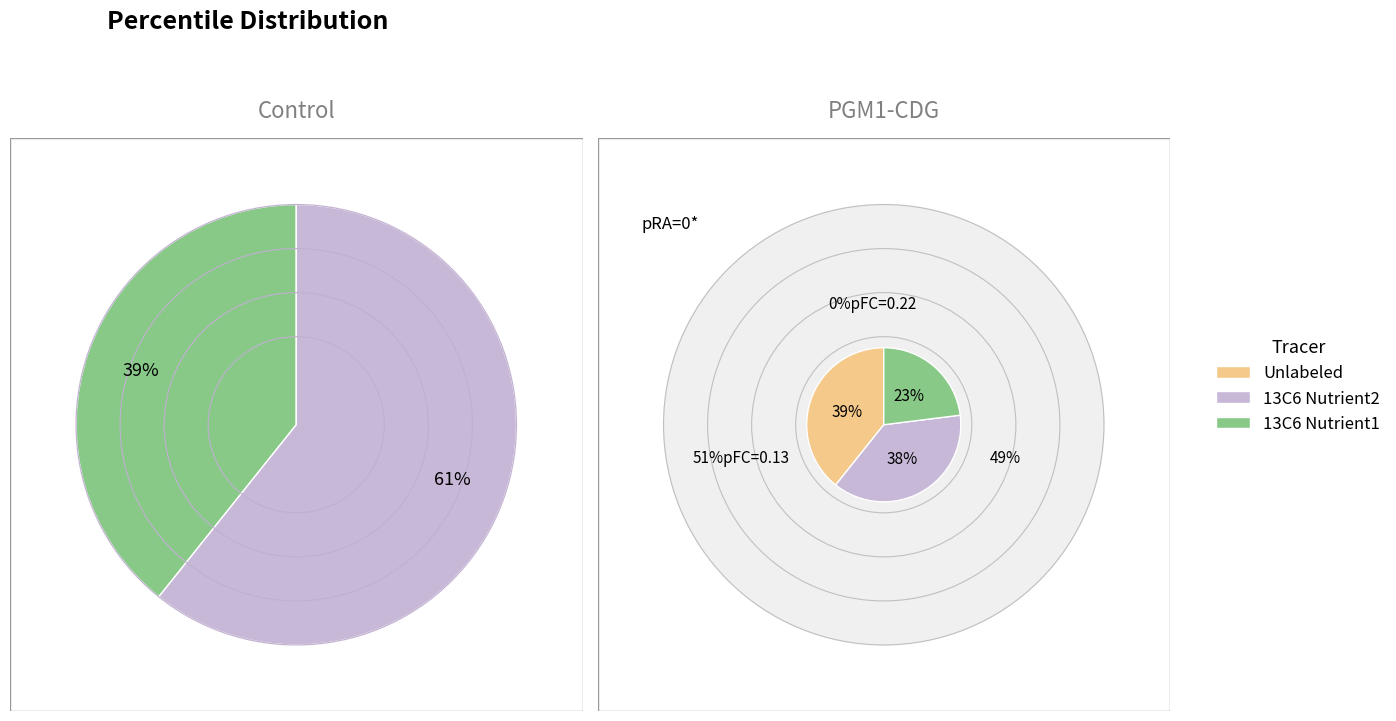

Does any single category account for the majority?

No